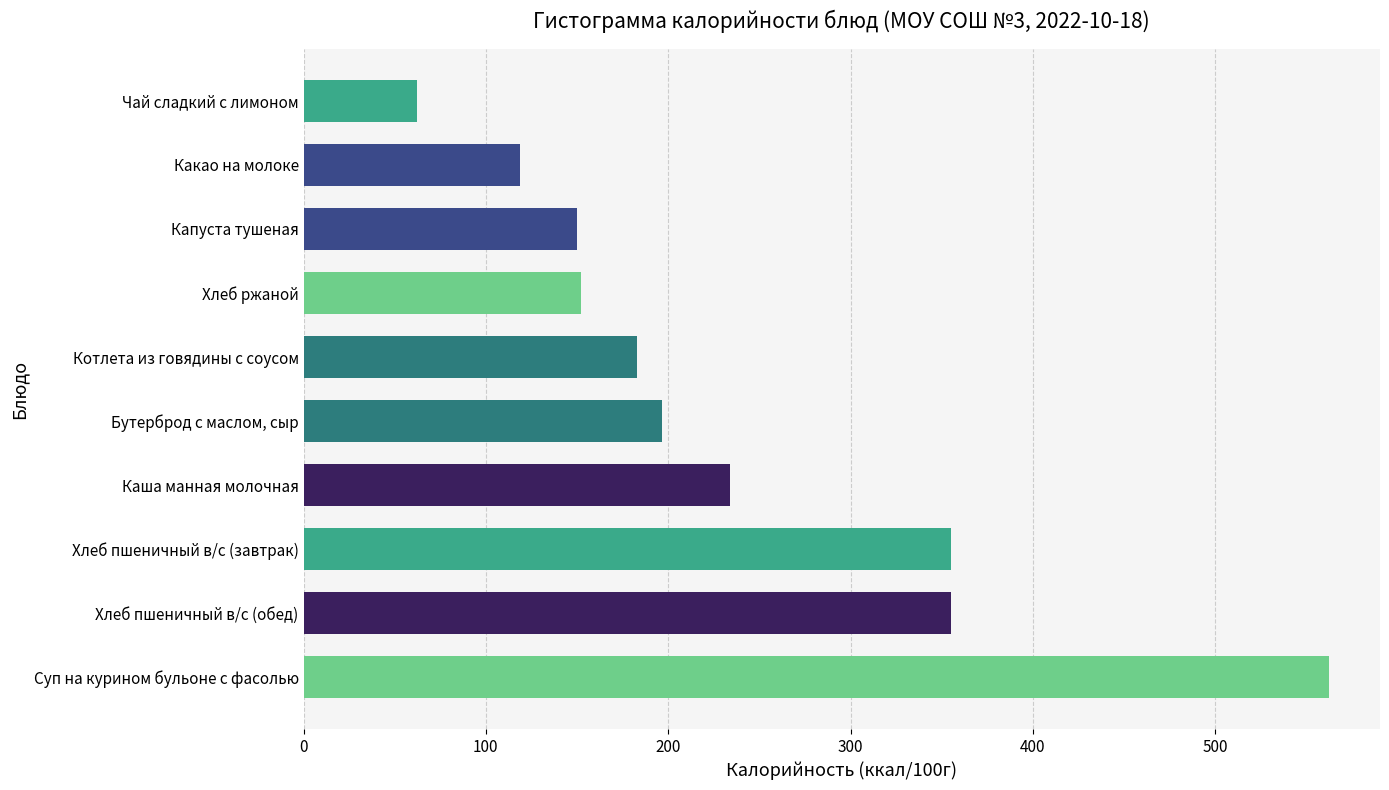

Approximately how many times larger is the value at Суп на курином бульоне с фасолью compared to Хлеб пшеничный в/с (завтрак)?

1.6